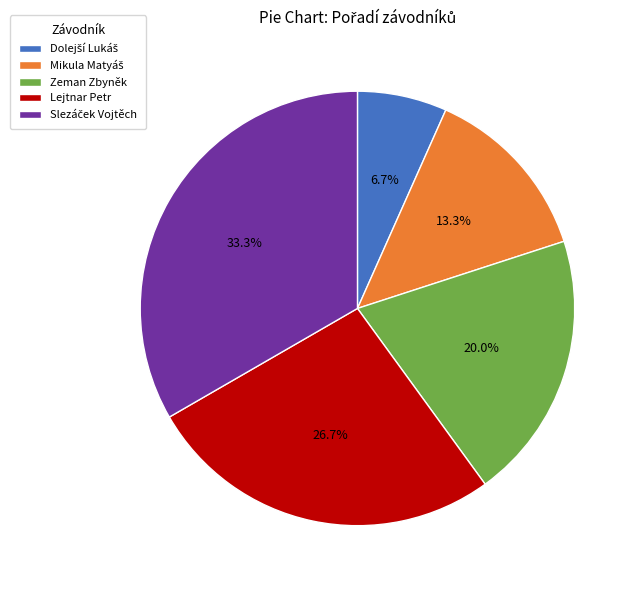

Is there a majority slice in this chart?

No